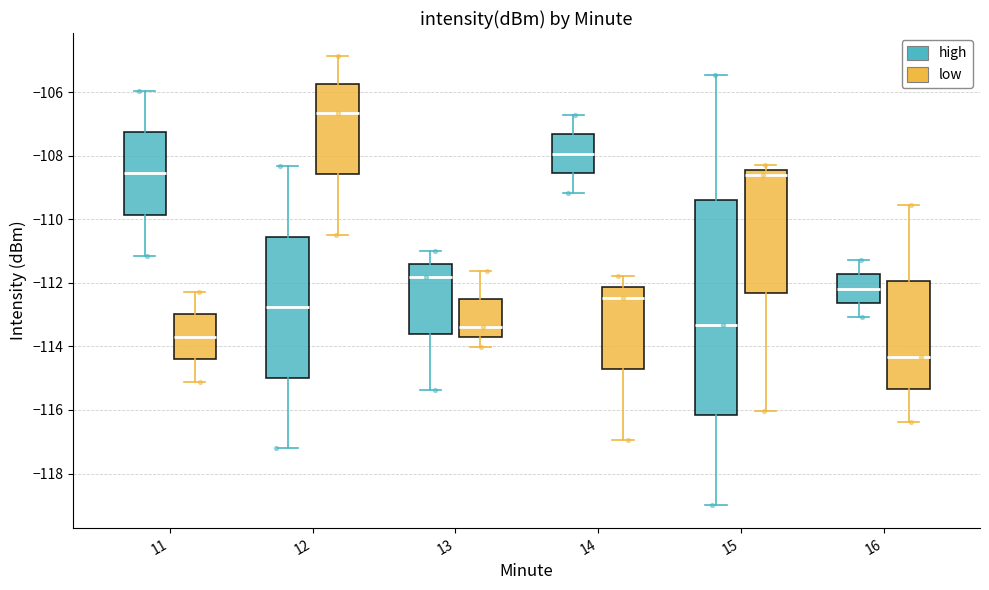

Reading left to right, transcribe this box plot: for each box, give where its median line is, the range the box spans, and where its two whiskers end, as read against the y-axis. The values are not printed on the chart, so give them approximately, as read against the axis.

11 (high): median -108.6, box -109.8 to -107.2, whiskers -111.2 to -106.0
11 (low): median -113.6, box -114.4 to -113.0, whiskers -115.2 to -112.2
12 (high): median -112.8, box -115.0 to -110.6, whiskers -117.2 to -108.4
12 (low): median -106.6, box -108.6 to -105.8, whiskers -110.4 to -104.8
13 (high): median -111.8, box -113.6 to -111.4, whiskers -115.4 to -111.0
13 (low): median -113.4, box -113.8 to -112.6, whiskers -114.0 to -111.6
14 (high): median -108.0, box -108.6 to -107.4, whiskers -109.2 to -106.8
14 (low): median -112.4, box -114.8 to -112.2, whiskers -117.0 to -111.8
15 (high): median -113.4, box -116.2 to -109.4, whiskers -119.0 to -105.4
15 (low): median -108.6, box -112.4 to -108.4, whiskers -116.0 to -108.4 (just above the box's upper edge)
16 (high): median -112.2, box -112.6 to -111.8, whiskers -113.0 to -111.2
16 (low): median -114.4, box -115.4 to -112.0, whiskers -116.4 to -109.6